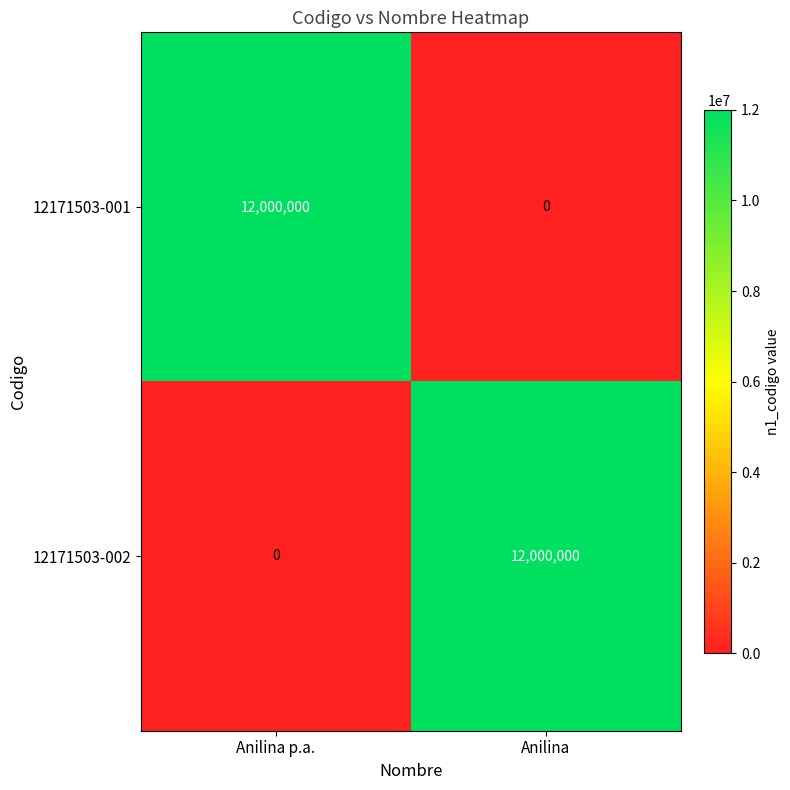

What is the difference between the highest and lowest values at Anilina?

12000000